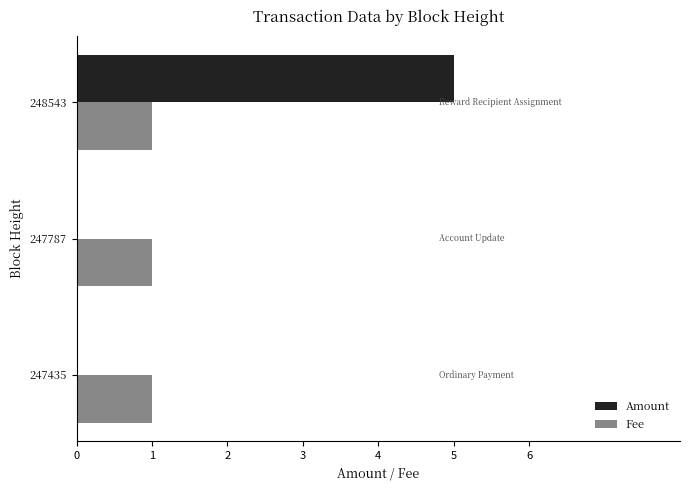

What is the approximate value of Amount at 248543?

5